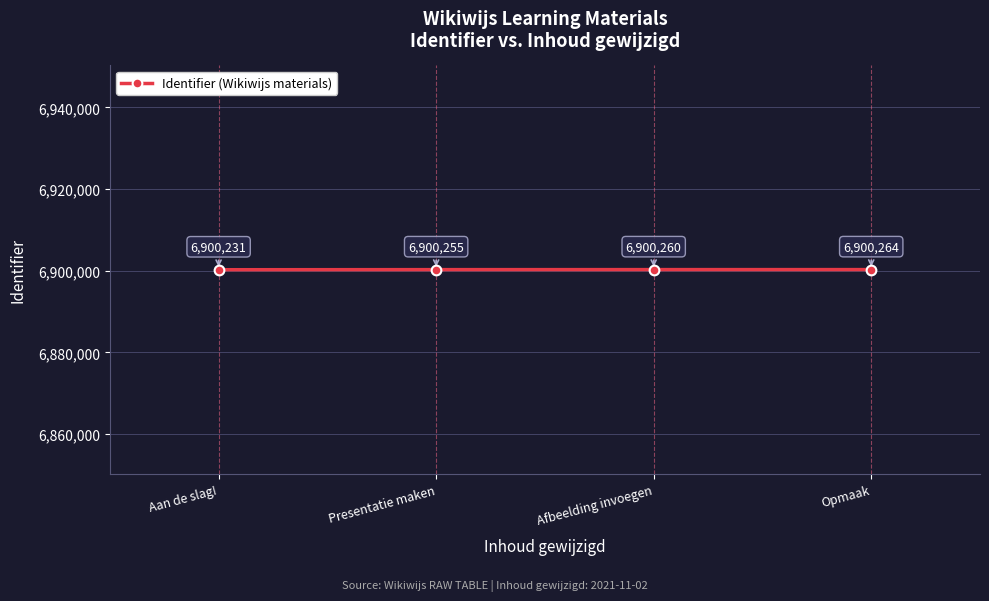

What is the minimum value shown in the chart?

6900231